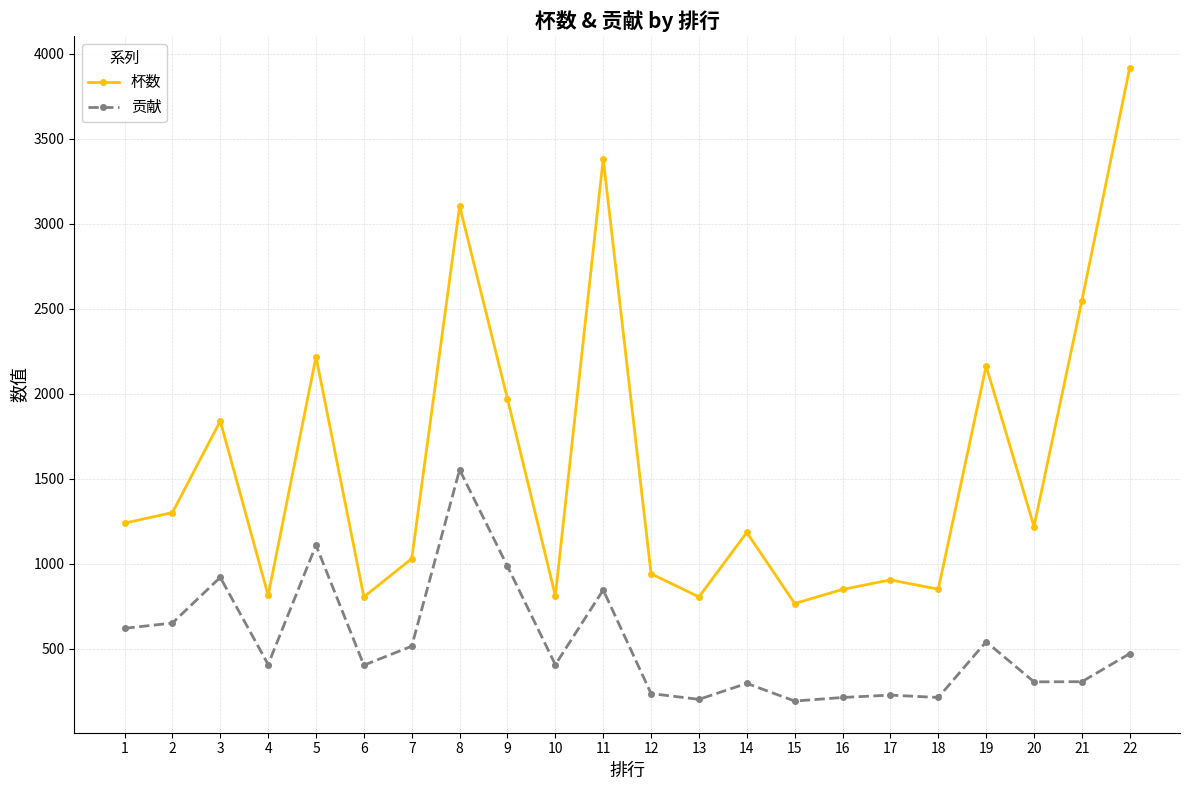

True or false: 杯数 and 贡献 intersect in this chart.

False